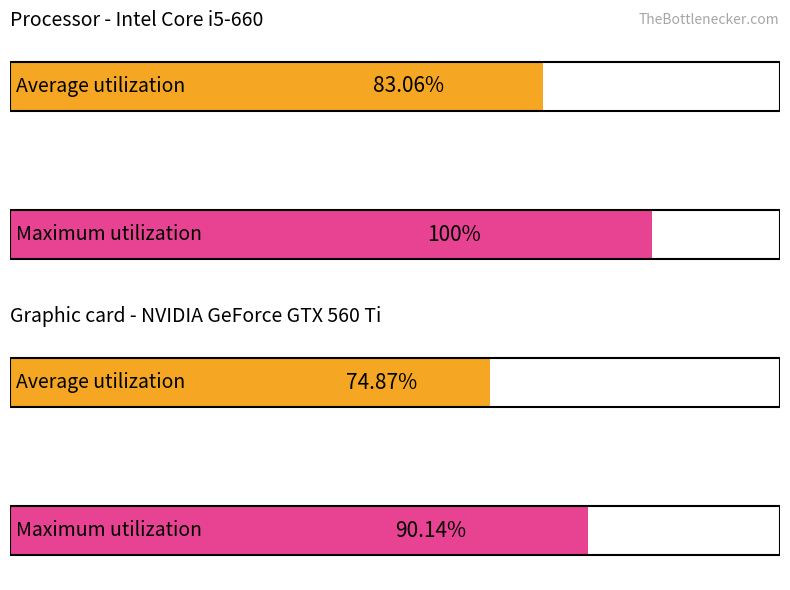

What is the average value of the Maximum utilization series?

95.1